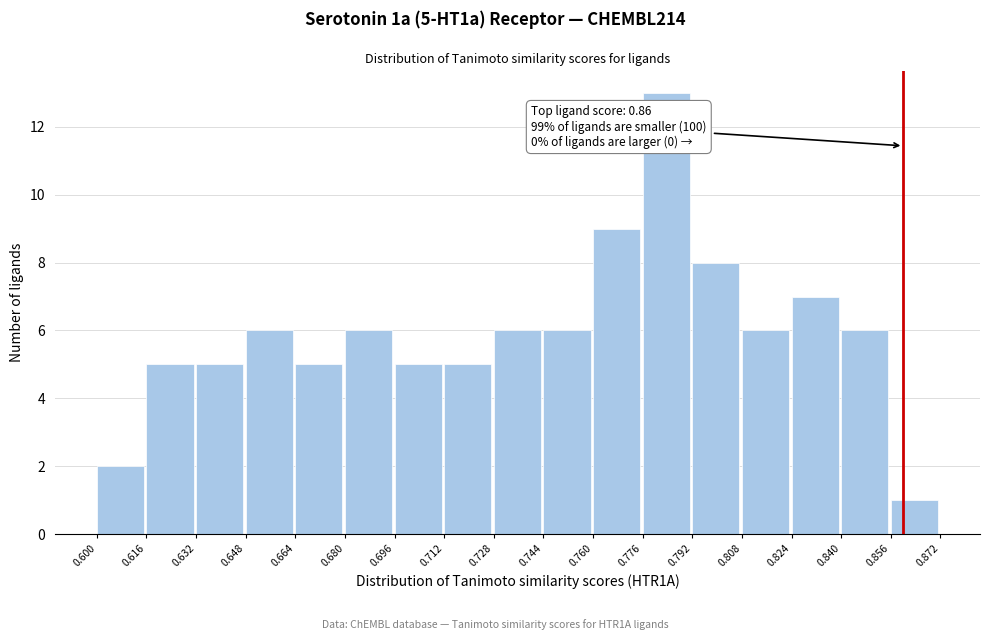

Over which range of the x-axis is the bar tallest?

0.776 to 0.792